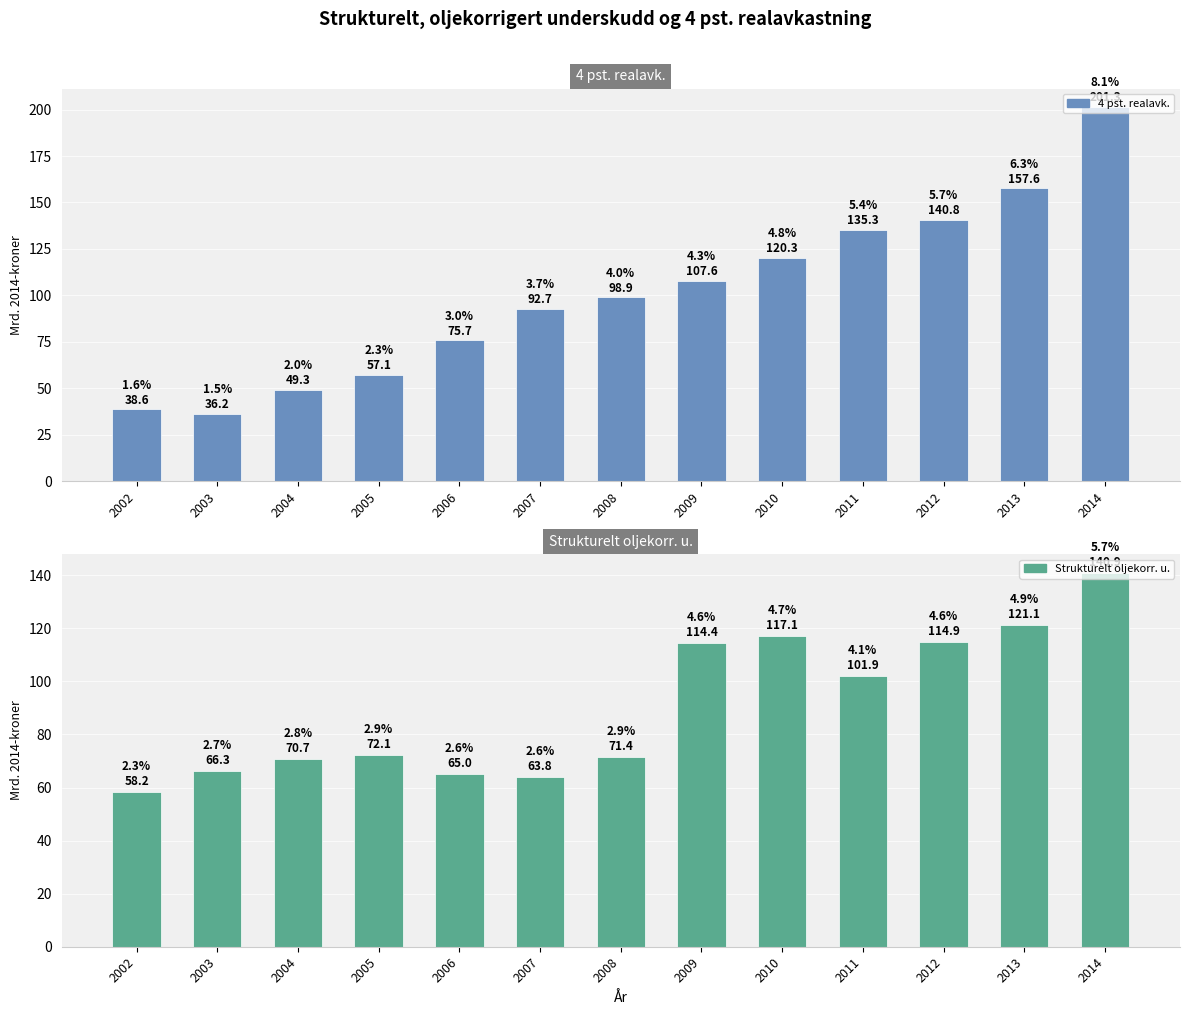

Which category has the lowest value across all series?

2003